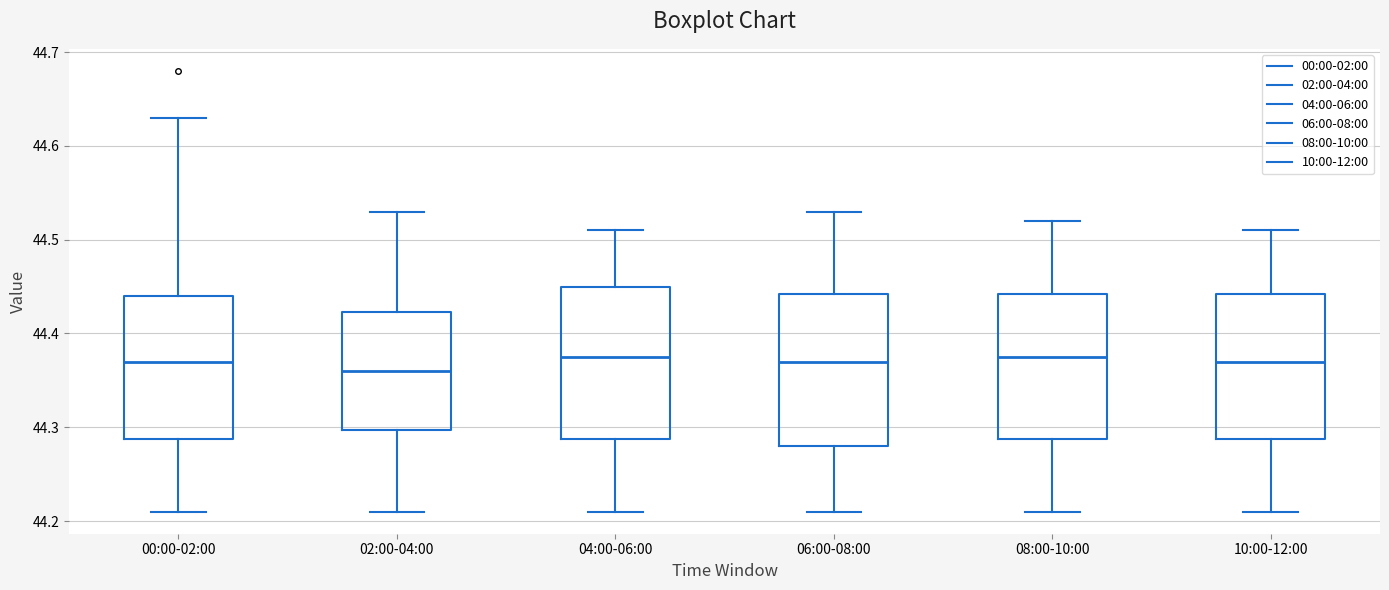

Reading left to right, transcribe this box plot: for each box, give where its median line is, the range the box spans, and where its two whiskers end, as read against the y-axis. The values are not printed on the chart, so give them approximately, as read against the axis.

00:00-02:00: median 44.37, box 44.29 to 44.44, whiskers 44.21 to 44.63
02:00-04:00: median 44.36, box 44.30 to 44.42, whiskers 44.21 to 44.53
04:00-06:00: median 44.38, box 44.29 to 44.45, whiskers 44.21 to 44.51
06:00-08:00: median 44.37, box 44.28 to 44.44, whiskers 44.21 to 44.53
08:00-10:00: median 44.38, box 44.29 to 44.44, whiskers 44.21 to 44.52
10:00-12:00: median 44.37, box 44.29 to 44.44, whiskers 44.21 to 44.51